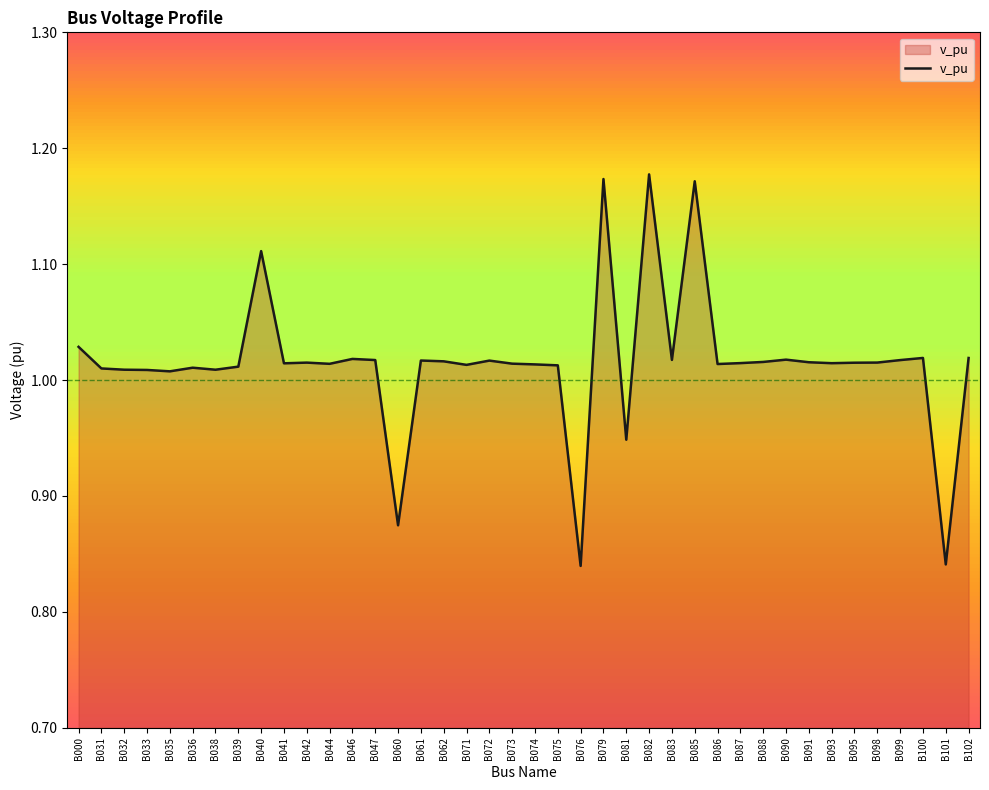

Which has a higher value, B033 or B085?

B085